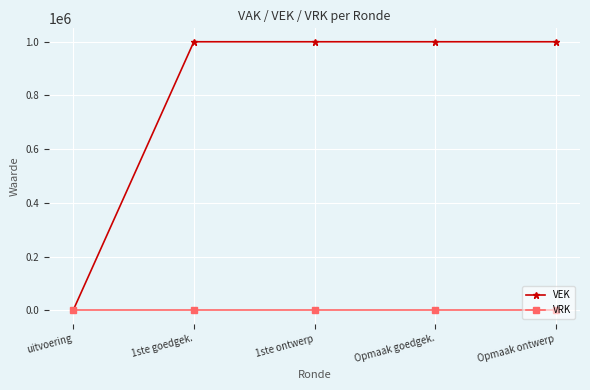

How many data points does each series have?

5